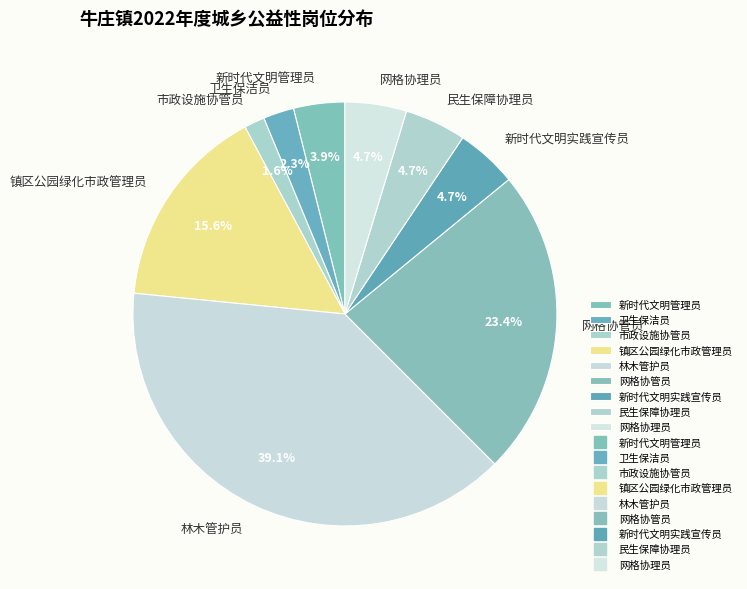

The 卫生保洁员 slice represents 2% of the pie. True or false?

True